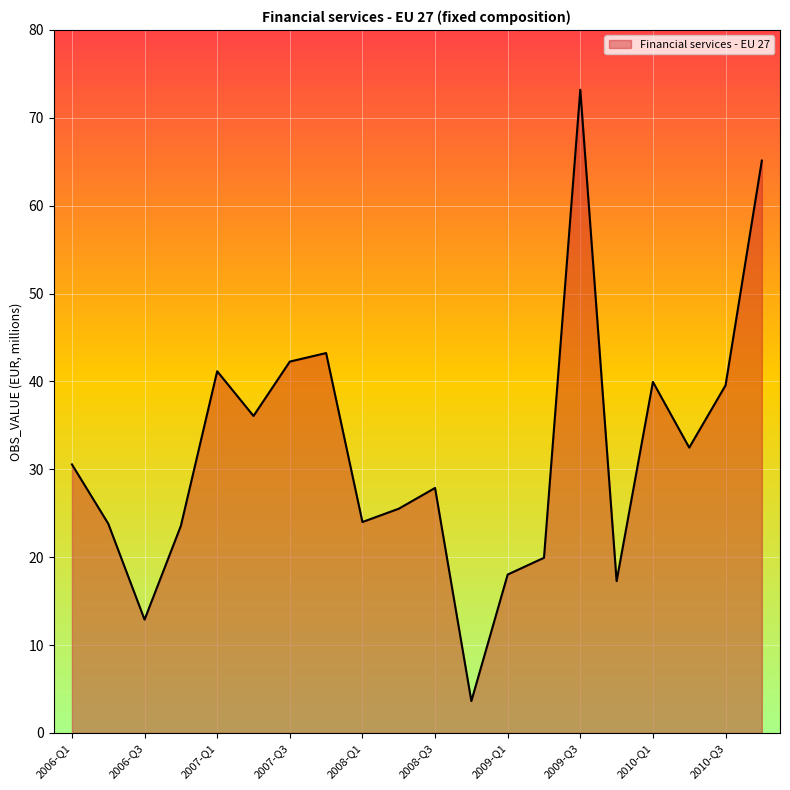

True or false: there are more than 0 points higher than both neighbors.

True